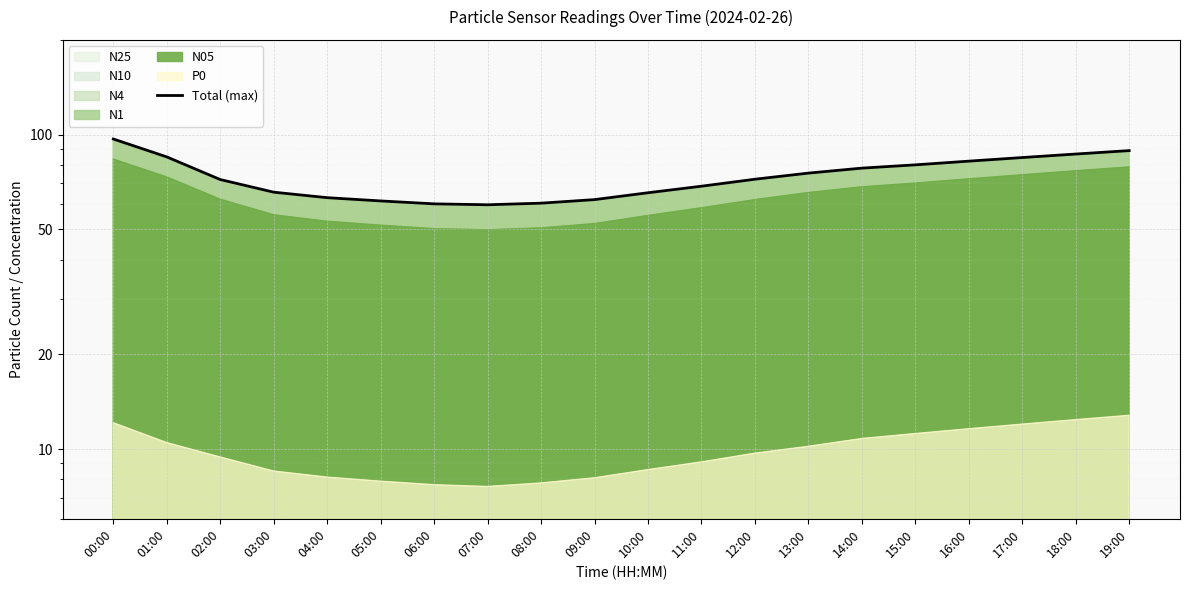

Where is the data nearest to the value 78?

14:00